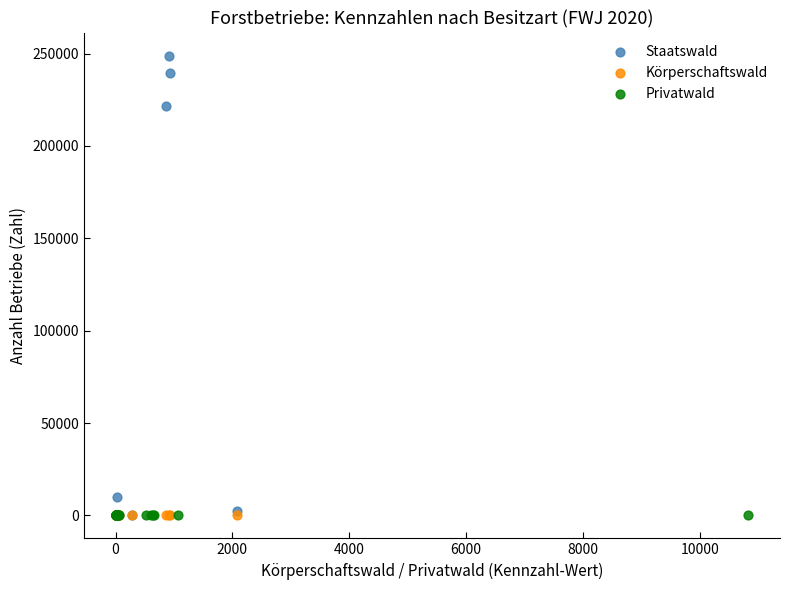

Which series contains the highest Y value?

Staatswald